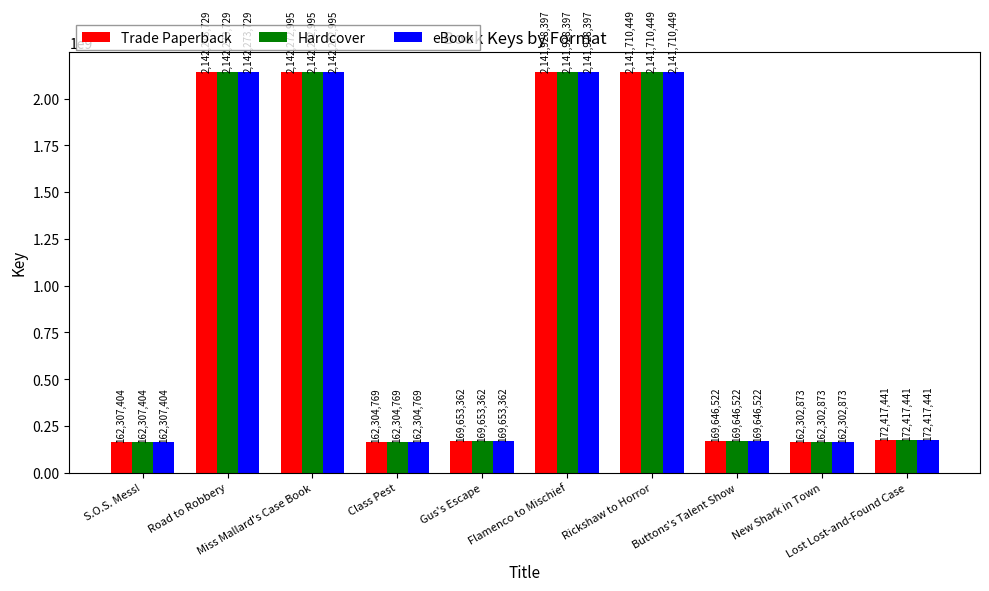

Reading left to right, list all the values displayed in this chart.

Trade Paperback: S.O.S. Mess!=162307404	Road to Robbery=2142273729	Miss Mallard's Case Book=2142272995	Class Pest=162304769	Gus's Escape=169653362	Flamenco to Mischief=2141928397	Rickshaw to Horror=2141710449	Buttons's Talent Show=169646522	New Shark in Town=162302873	Lost Lost-and-Found Case=172417441
Hardcover: S.O.S. Mess!=162307404	Road to Robbery=2142273729	Miss Mallard's Case Book=2142272995	Class Pest=162304769	Gus's Escape=169653362	Flamenco to Mischief=2141928397	Rickshaw to Horror=2141710449	Buttons's Talent Show=169646522	New Shark in Town=162302873	Lost Lost-and-Found Case=172417441
eBook: S.O.S. Mess!=162307404	Road to Robbery=2142273729	Miss Mallard's Case Book=2142272995	Class Pest=162304769	Gus's Escape=169653362	Flamenco to Mischief=2141928397	Rickshaw to Horror=2141710449	Buttons's Talent Show=169646522	New Shark in Town=162302873	Lost Lost-and-Found Case=172417441